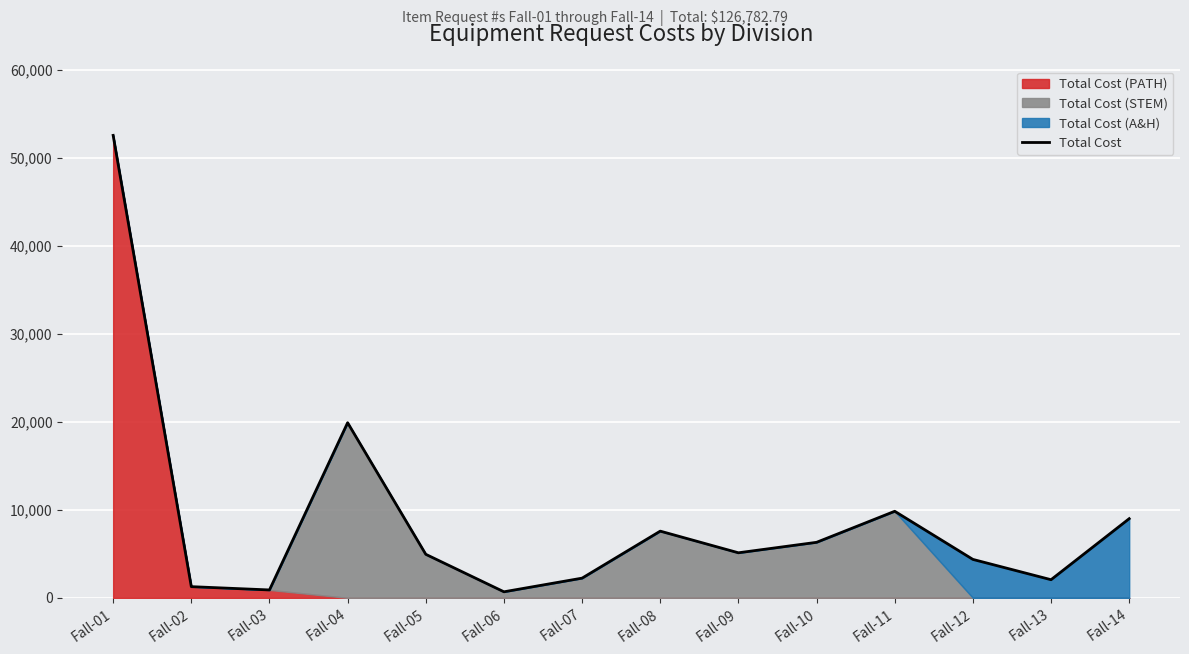

Which label corresponds to the smallest value in the chart?

Fall-06